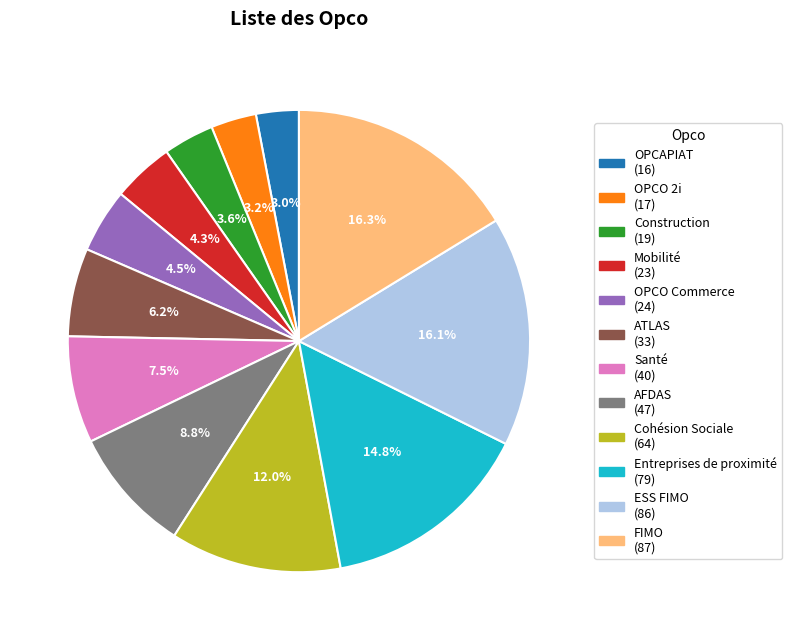

Is the sum of ESS FIMO (86) and Santé (40) greater than half?

No